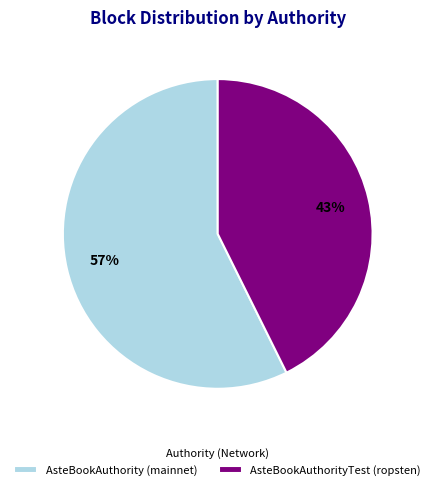

Approximately how many times larger is the value at AsteBookAuthority (mainnet) compared to AsteBookAuthorityTest (ropsten)?

1.3